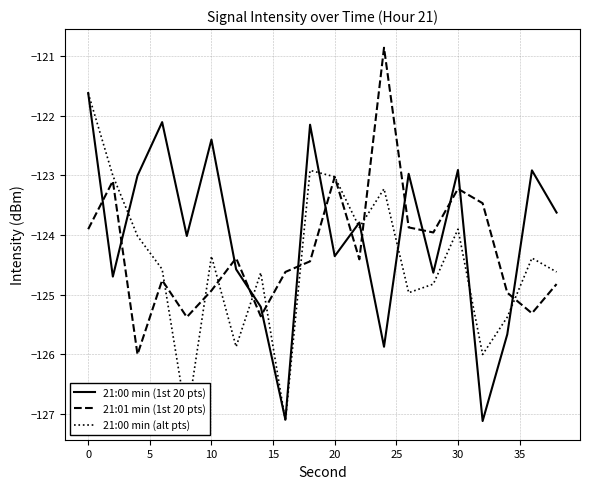

How many categories are shown in the chart?

20